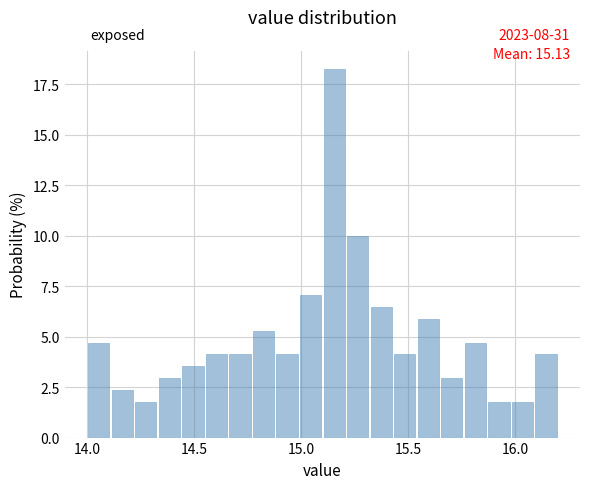

Around what value on the x-axis is the tallest bar? Give the approximate position of its centre, as read against the axis.

15.15